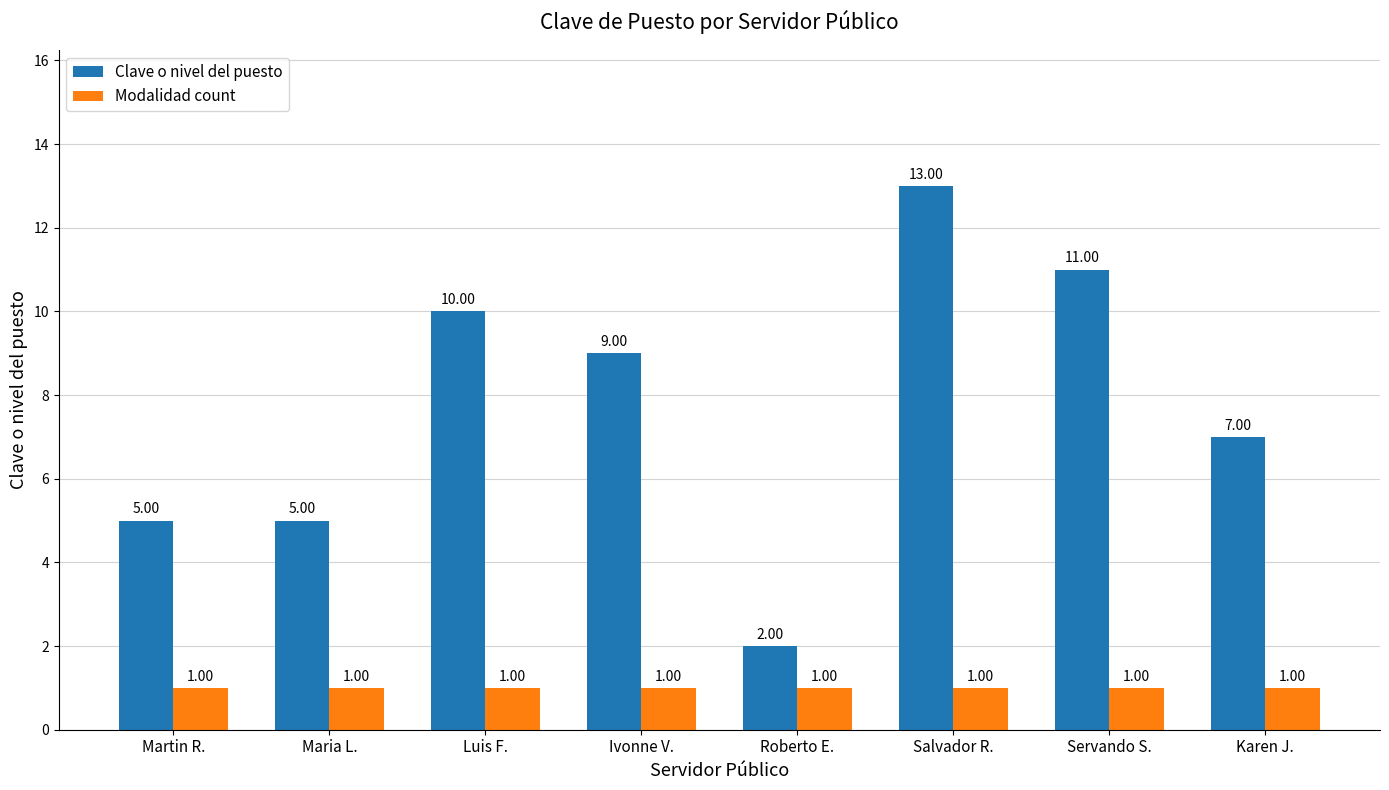

What is the minimum value for Modalidad count?

1